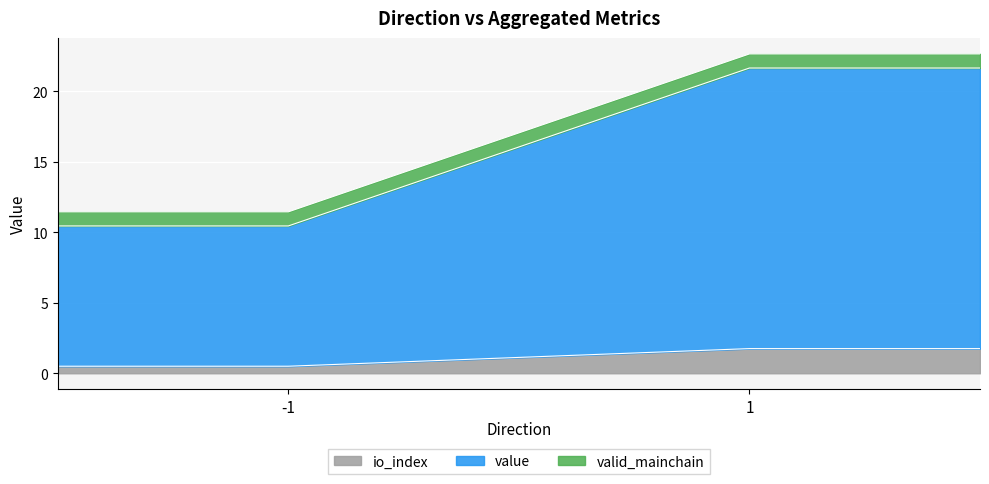

What is the total value across all series at 1?

22.6